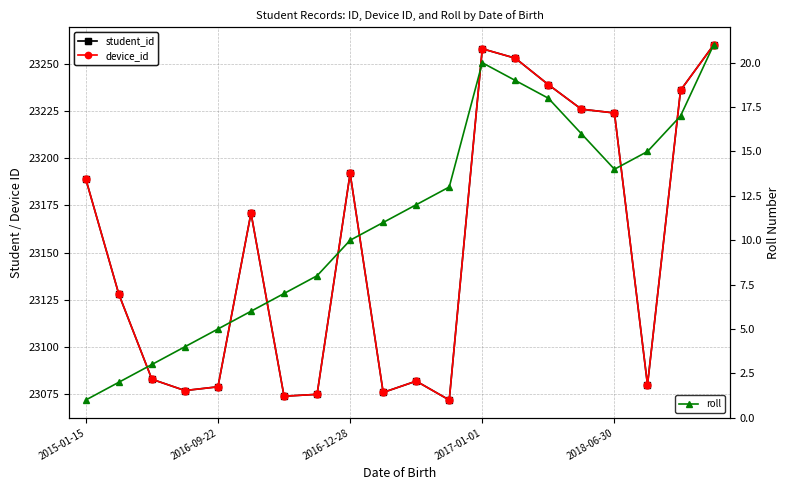

What is the maximum value shown in the chart?

23260